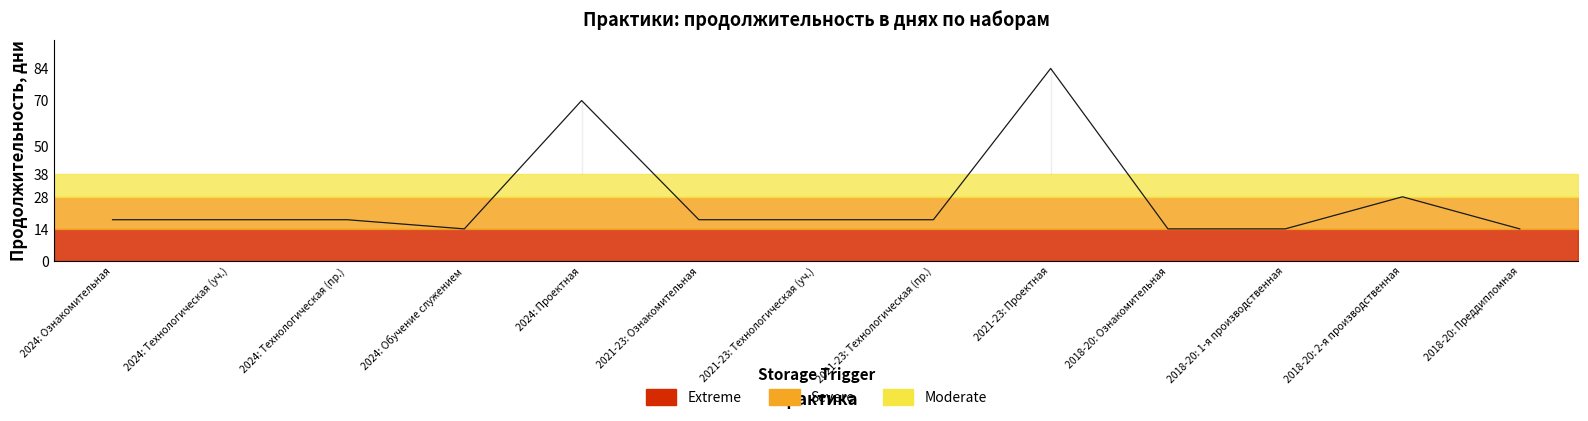

What is the sum of the values at 2018-20: 1-я производственная and 2018-20: Преддипломная?

28